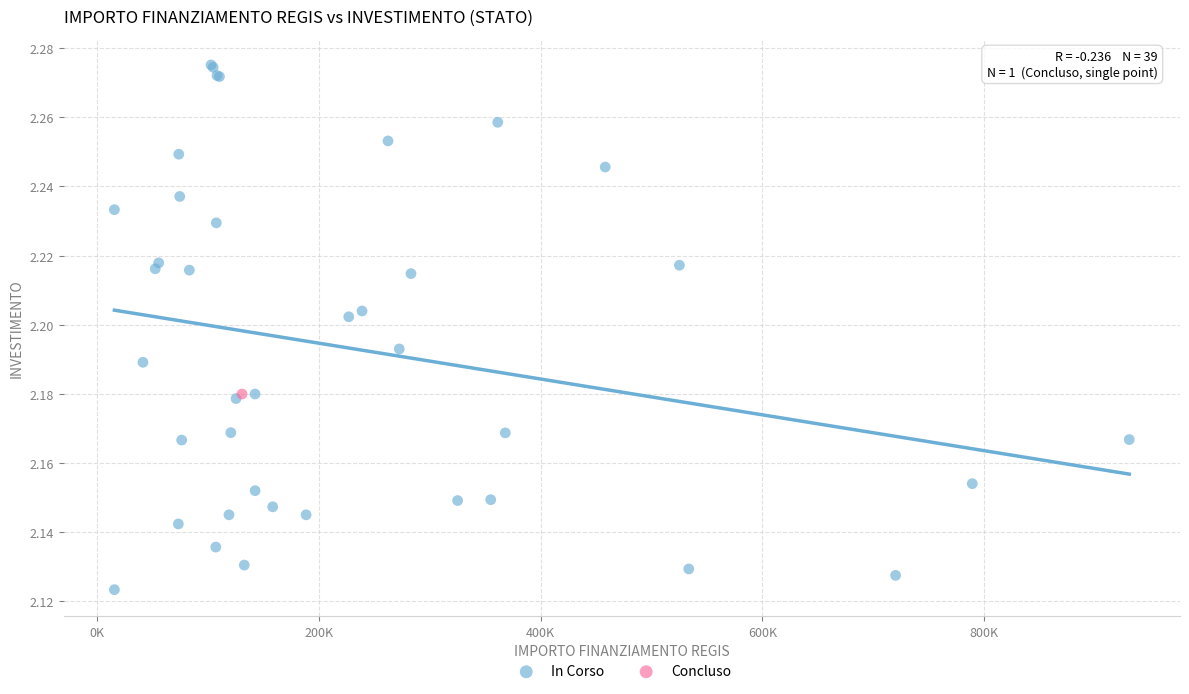

What are all the series names shown in the legend?

In Corso, Concluso